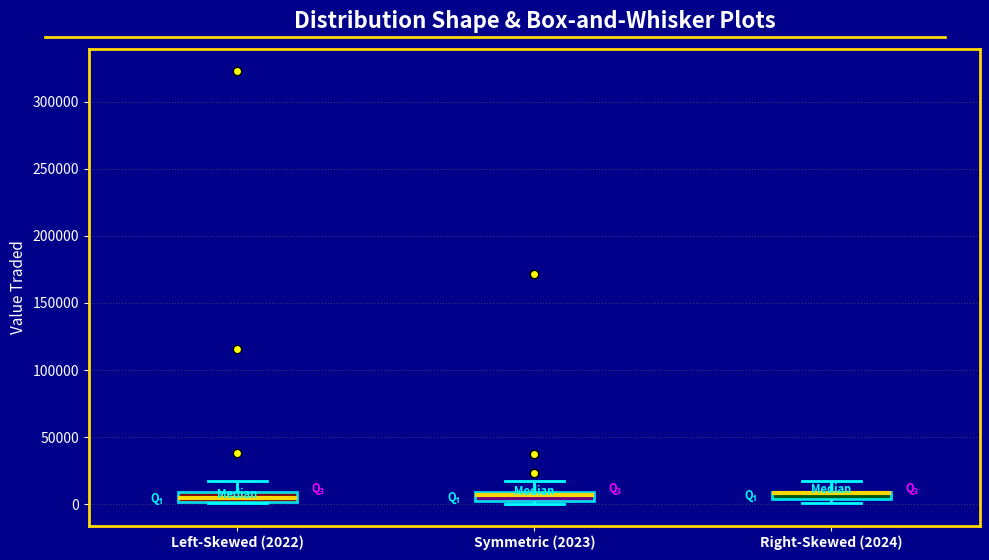

Where does the upper whisker of the box for Left-Skewed (2022) end on the y-axis? The values are not printed on the chart, so give them approximately, as read against the axis.

15000